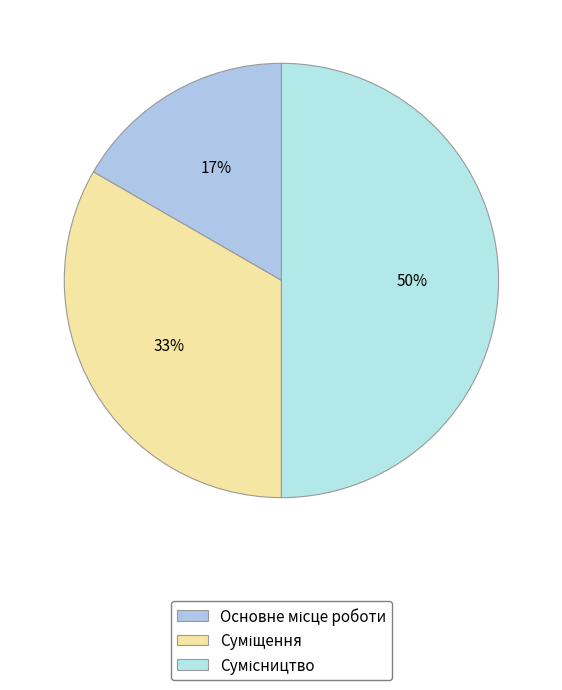

Count the number of slices in the pie.

3